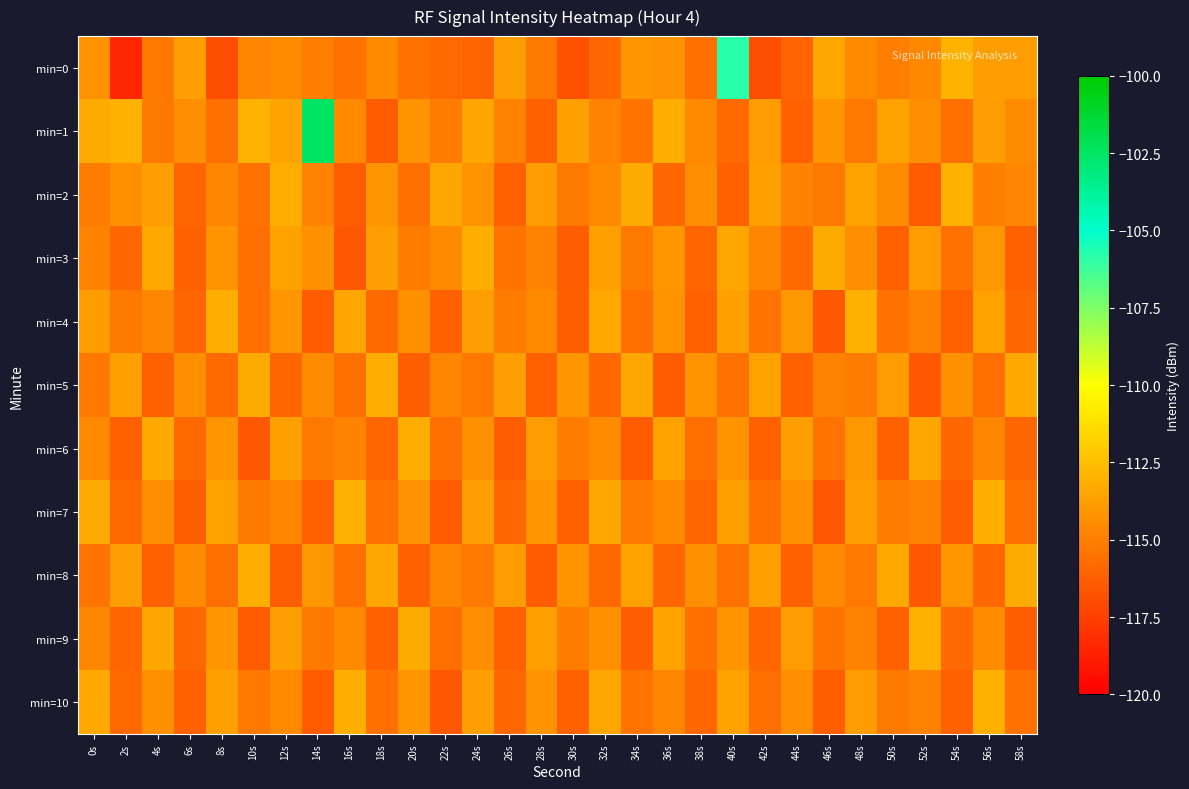

Reading left to right, extract all data points from this chart.

min=0: 0s=-114.3	2s=-118.5	4s=-115.2	6s=-113.8	8s=-116.9	10s=-114.7	12s=-114.5	14s=-115.1	16s=-115.5	18s=-114.5	20s=-115.5	22s=-115.8	24s=-116.0	26s=-113.8	28s=-115.2	30s=-116.8	32s=-115.9	34s=-114.1	36s=-114.3	38s=-115.6	40s=-105.8	42s=-116.9	44s=-116.1	46s=-113.4	48s=-114.5	50s=-115.0	52s=-114.7	54s=-113.0	56s=-113.8	58s=-113.9
min=1: 0s=-113.3	2s=-113.1	4s=-115.3	6s=-114.4	8s=-115.6	10s=-112.9	12s=-113.6	14s=-102.5	16s=-114.6	18s=-116.3	20s=-114.2	22s=-115.1	24s=-113.5	26s=-114.8	28s=-116.1	30s=-113.7	32s=-114.9	34s=-115.4	36s=-113.2	38s=-114.6	40s=-115.8	42s=-113.9	44s=-116.2	46s=-114.1	48s=-115.3	50s=-113.6	52s=-114.4	54s=-115.7	56s=-113.8	58s=-114.5
min=2: 0s=-115.1	2s=-114.3	4s=-113.8	6s=-116.0	8s=-114.7	10s=-115.5	12s=-113.2	14s=-114.9	16s=-116.3	18s=-114.1	20s=-115.6	22s=-113.5	24s=-114.2	26s=-116.1	28s=-113.9	30s=-115.2	32s=-114.6	34s=-113.3	36s=-115.9	38s=-114.4	40s=-116.2	42s=-113.7	44s=-114.8	46s=-115.3	48s=-113.6	50s=-114.5	52s=-116.4	54s=-113.1	56s=-115.0	58s=-114.7
min=3: 0s=-114.8	2s=-115.9	4s=-113.4	6s=-116.1	8s=-114.2	10s=-115.7	12s=-113.6	14s=-114.3	16s=-116.5	18s=-113.8	20s=-115.1	22s=-114.6	24s=-113.2	26s=-115.4	28s=-114.9	30s=-116.3	32s=-113.7	34s=-115.2	36s=-114.1	38s=-116.0	40s=-113.5	42s=-114.7	44s=-115.8	46s=-113.3	48s=-114.4	50s=-116.2	52s=-113.9	54s=-115.5	56s=-114.0	58s=-116.1
min=4: 0s=-113.9	2s=-115.3	4s=-114.7	6s=-116.0	8s=-113.2	10s=-115.6	12s=-114.1	14s=-116.4	16s=-113.5	18s=-115.8	20s=-114.3	22s=-116.2	24s=-113.8	26s=-115.1	28s=-114.6	30s=-116.3	32s=-113.4	34s=-115.7	36s=-114.2	38s=-116.1	40s=-113.7	42s=-115.4	44s=-114.0	46s=-116.5	48s=-113.1	50s=-115.5	52s=-114.8	54s=-116.2	56s=-113.6	58s=-115.9
min=5: 0s=-115.2	2s=-113.7	4s=-116.1	6s=-114.4	8s=-115.8	10s=-113.3	12s=-116.0	14s=-114.5	16s=-115.6	18s=-113.2	20s=-116.3	22s=-114.7	24s=-115.3	26s=-113.8	28s=-116.2	30s=-114.1	32s=-115.9	34s=-113.5	36s=-116.4	38s=-114.2	40s=-115.5	42s=-113.6	44s=-116.1	46s=-114.8	48s=-115.1	50s=-113.9	52s=-116.5	54s=-114.3	56s=-115.7	58s=-113.4
min=6: 0s=-114.6	2s=-116.2	4s=-113.4	6s=-115.8	8s=-114.1	10s=-116.5	12s=-113.7	14s=-115.3	16s=-114.8	18s=-116.0	20s=-113.2	22s=-115.6	24s=-114.3	26s=-116.3	28s=-113.9	30s=-115.1	32s=-114.5	34s=-116.4	36s=-113.6	38s=-115.7	40s=-114.2	42s=-116.1	44s=-113.8	46s=-115.4	48s=-114.0	50s=-116.2	52s=-113.5	54s=-115.9	56s=-114.7	58s=-116.0
min=7: 0s=-113.3	2s=-115.8	4s=-114.4	6s=-116.3	8s=-113.6	10s=-115.2	12s=-114.7	14s=-116.1	16s=-113.1	18s=-115.5	20s=-114.2	22s=-116.4	24s=-113.8	26s=-115.9	28s=-114.1	30s=-116.2	32s=-113.5	34s=-115.3	36s=-114.6	38s=-116.0	40s=-113.7	42s=-115.6	44s=-114.3	46s=-116.5	48s=-113.9	50s=-115.1	52s=-114.8	54s=-116.3	56s=-113.2	58s=-115.7
min=8: 0s=-115.4	2s=-113.8	4s=-116.1	6s=-114.5	8s=-115.7	10s=-113.2	12s=-116.3	14s=-114.0	16s=-115.6	18s=-113.5	20s=-116.2	22s=-114.7	24s=-115.3	26s=-113.9	28s=-116.4	30s=-114.2	32s=-115.8	34s=-113.6	36s=-116.0	38s=-114.3	40s=-115.5	42s=-113.7	44s=-116.1	46s=-114.6	48s=-115.2	50s=-113.4	52s=-116.5	54s=-114.1	56s=-115.9	58s=-113.3
min=9: 0s=-114.7	2s=-116.0	4s=-113.5	6s=-115.9	8s=-114.1	10s=-116.4	12s=-113.8	14s=-115.2	16s=-114.6	18s=-116.1	20s=-113.3	22s=-115.7	24s=-114.4	26s=-116.2	28s=-113.7	30s=-115.1	32s=-114.3	34s=-116.3	36s=-113.6	38s=-115.6	40s=-114.2	42s=-116.0	44s=-113.9	46s=-115.4	48s=-114.8	50s=-116.2	52s=-113.1	54s=-115.8	56s=-114.5	58s=-116.3
min=10: 0s=-113.4	2s=-115.8	4s=-114.3	6s=-116.1	8s=-113.7	10s=-115.3	12s=-114.6	14s=-116.4	16s=-113.2	18s=-115.6	20s=-114.1	22s=-116.5	24s=-113.8	26s=-115.9	28s=-114.2	30s=-116.2	32s=-113.5	34s=-115.4	36s=-114.7	38s=-116.0	40s=-113.6	42s=-115.7	44s=-114.4	46s=-116.3	48s=-113.9	50s=-115.2	52s=-114.8	54s=-116.1	56s=-113.1	58s=-115.5